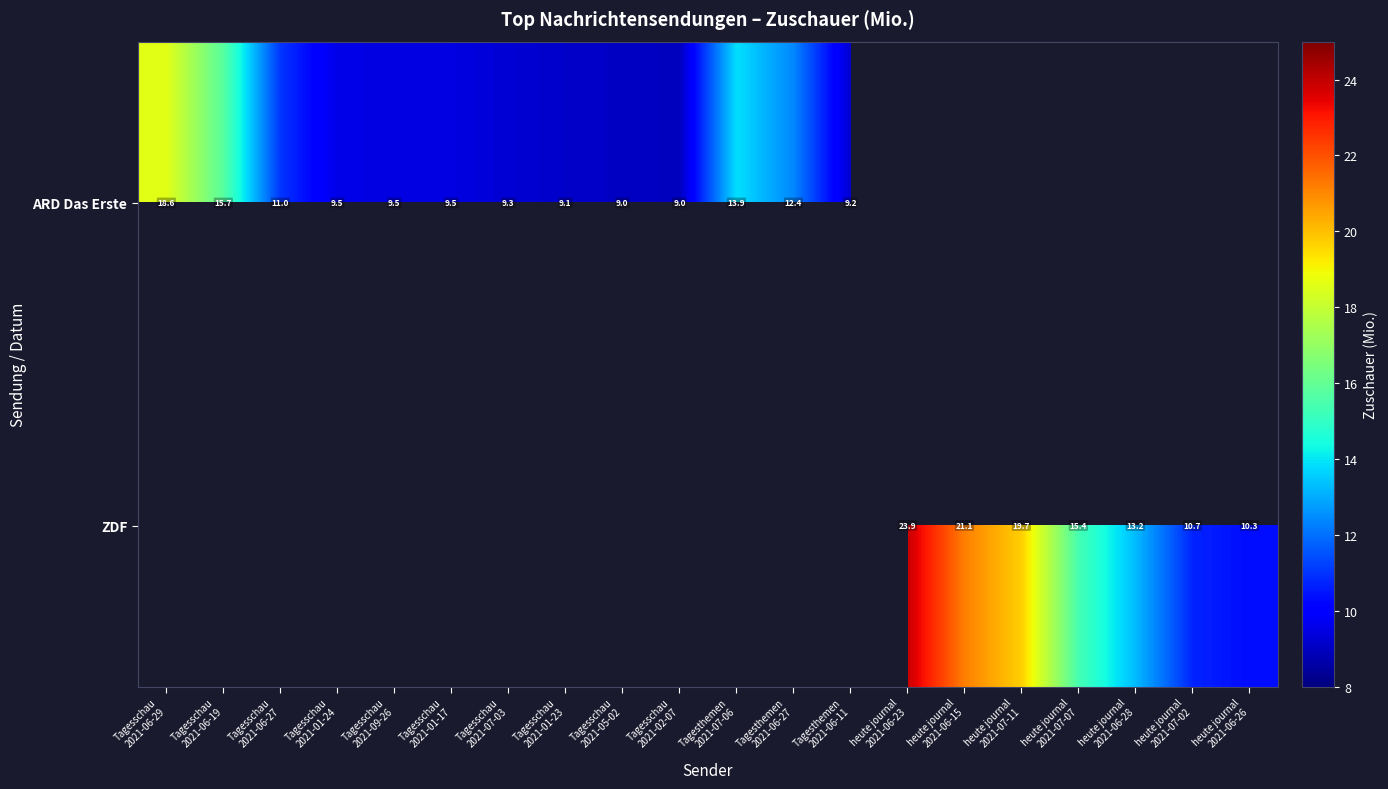

Rank the categories by ARD Das Erste value from lowest to highest.

Tagesschau 2021-02-07, Tagesschau 2021-05-02, Tagesschau 2021-01-23, Tagesthemen 2021-06-11, Tagesschau 2021-07-03, Tagesschau 2021-01-17, Tagesschau 2021-09-26, Tagesschau 2021-01-24, Tagesschau 2021-06-27, Tagesthemen 2021-06-27, Tagesthemen 2021-07-06, Tagesschau 2021-06-19, Tagesschau 2021-06-29, heute journal 2021-06-23, heute journal 2021-06-15, heute journal 2021-07-11, heute journal 2021-07-07, heute journal 2021-06-28, heute journal 2021-07-02, heute journal 2021-06-26